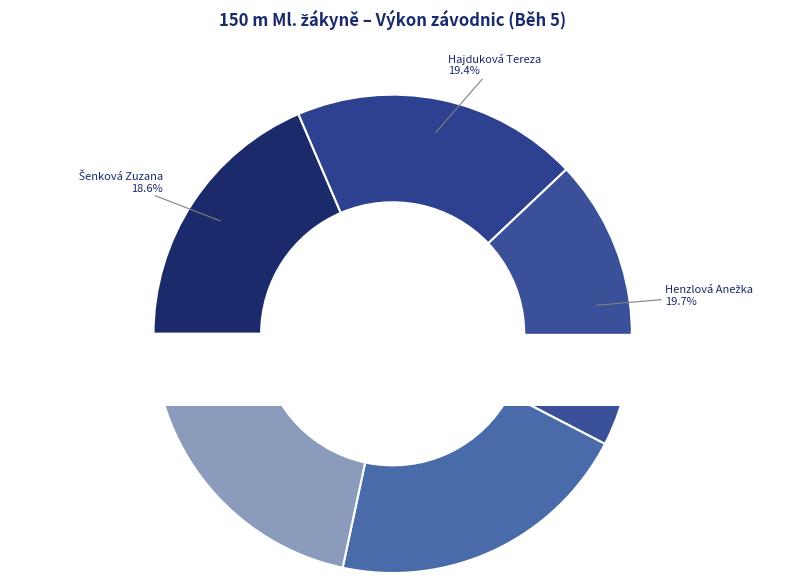

Count the number of slices in the pie.

5